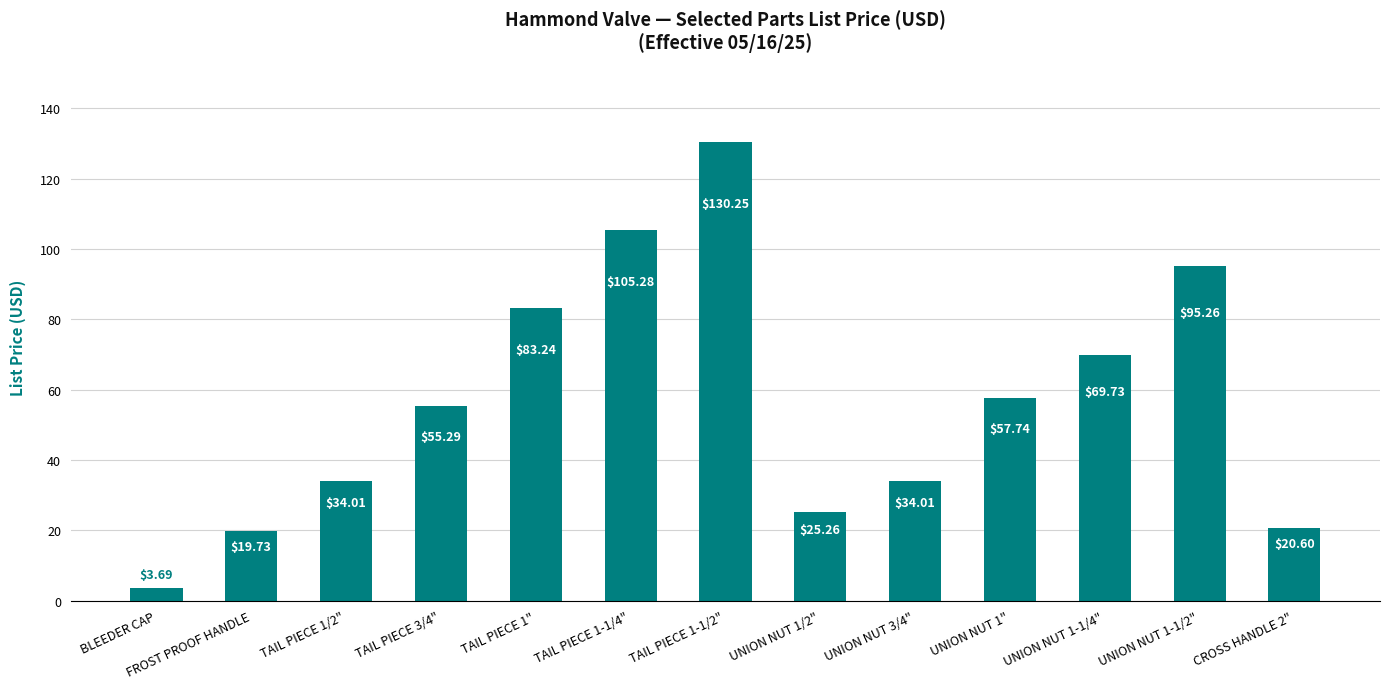

Which label corresponds to the smallest value in the chart?

BLEEDER CAP